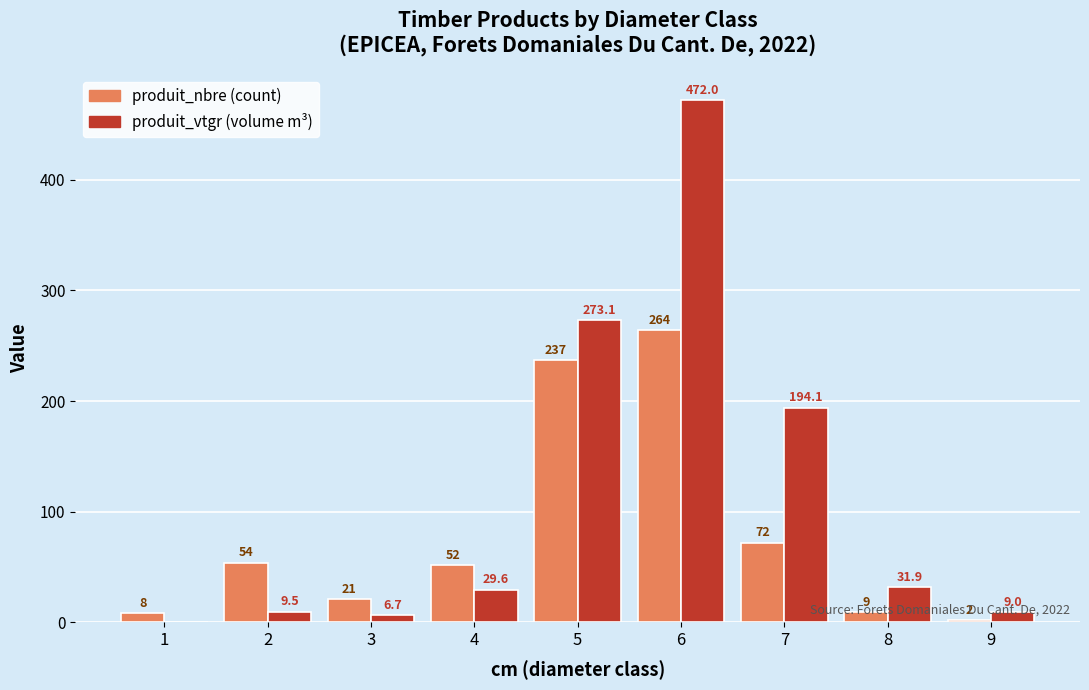

What is the greatest value displayed?

472.0